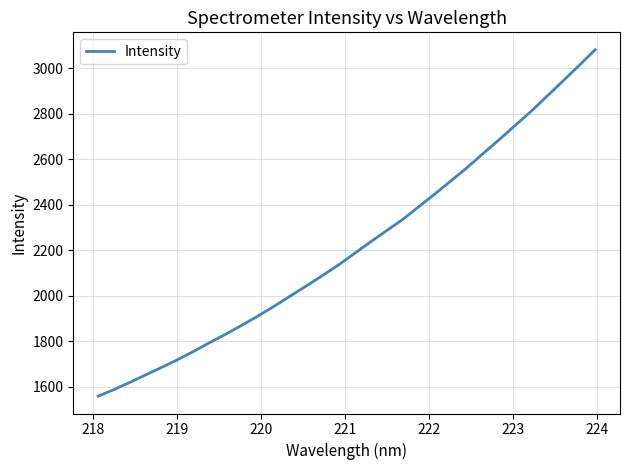

What is the minimum value shown in the chart?

1558.2